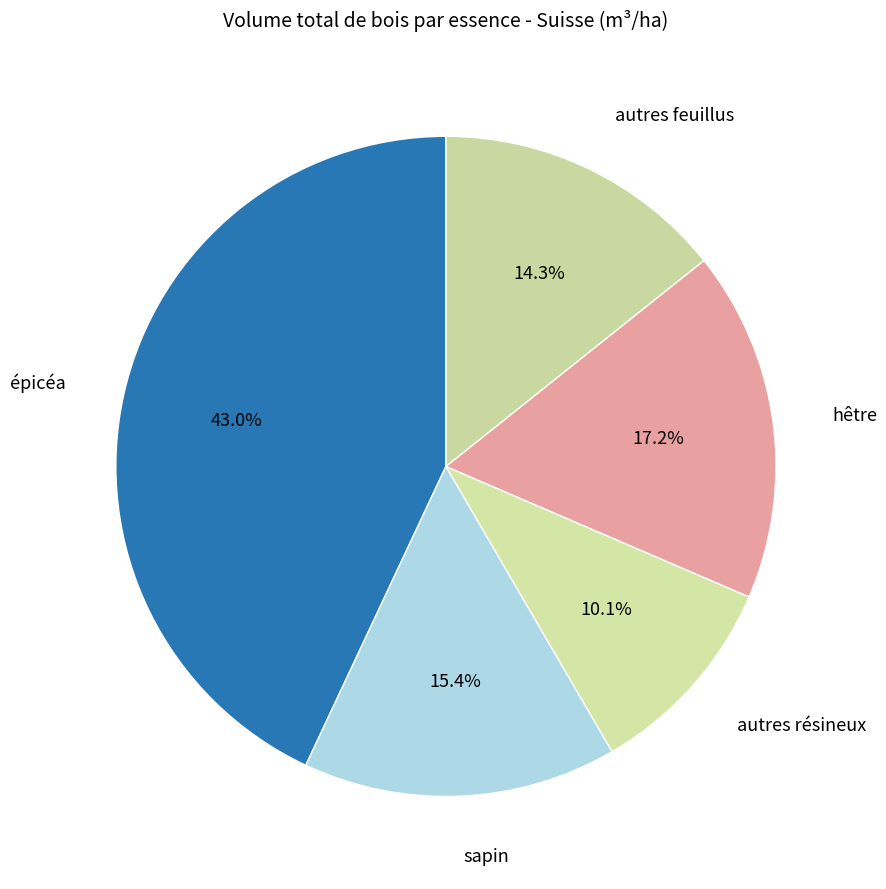

How many slices are in this pie chart?

5